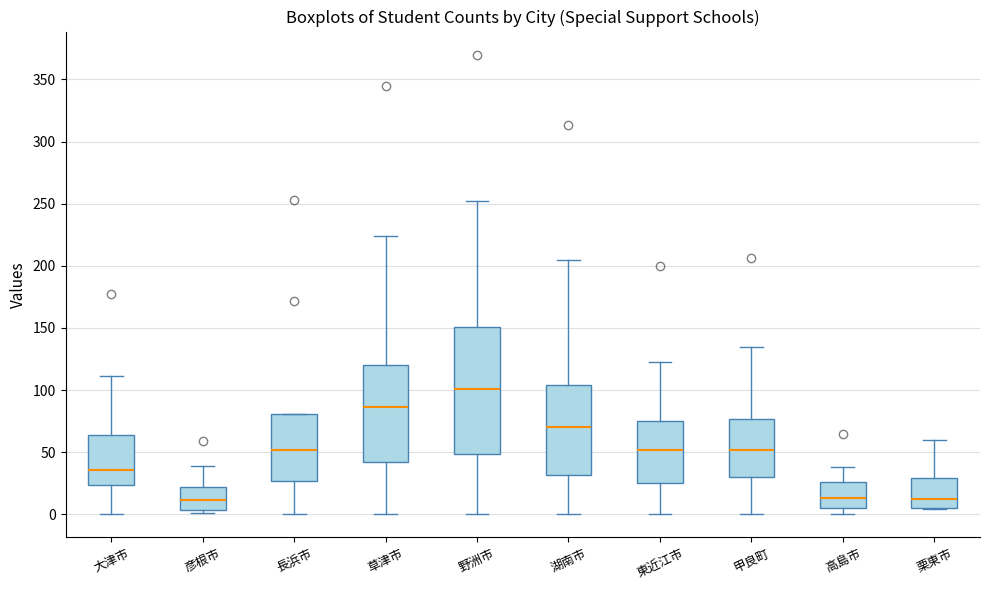

Where is the upper edge of the box for 東近江市 on the y-axis? The values are not printed on the chart, so give them approximately, as read against the axis.

75